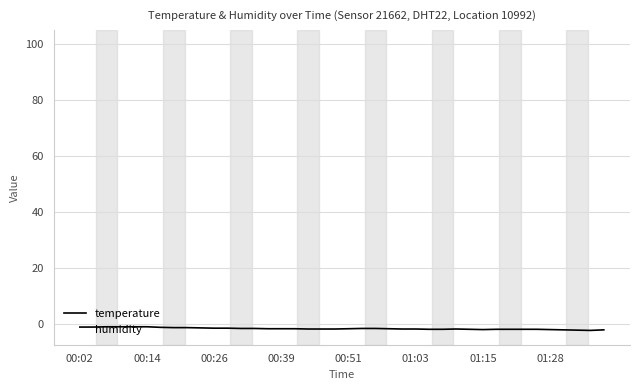

True or false: humidity and temperature cross at least once.

False